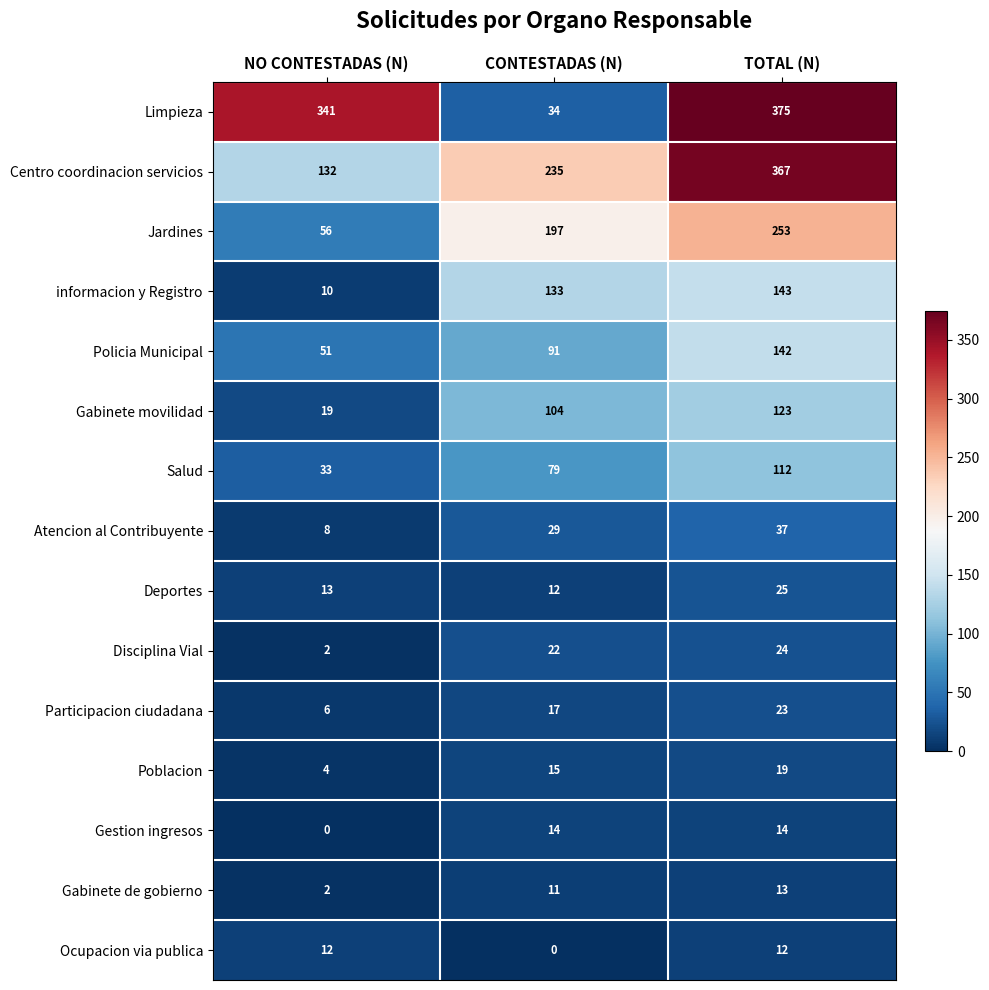

The Limpieza series shows 375 at TOTAL (N). True or false?

True